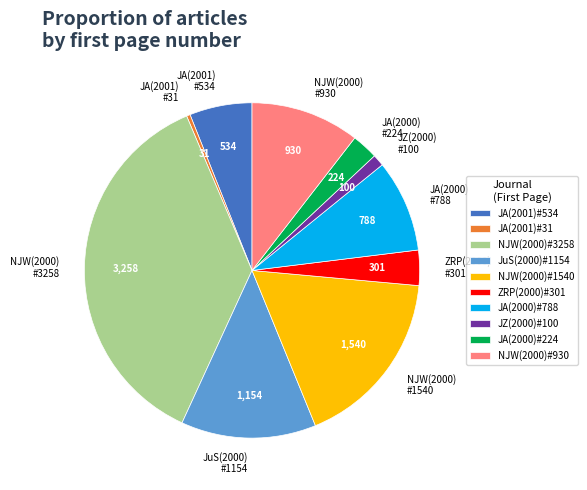

Is the sum of JA(2000) #788 and NJW(2000) #1540 greater than half?

No